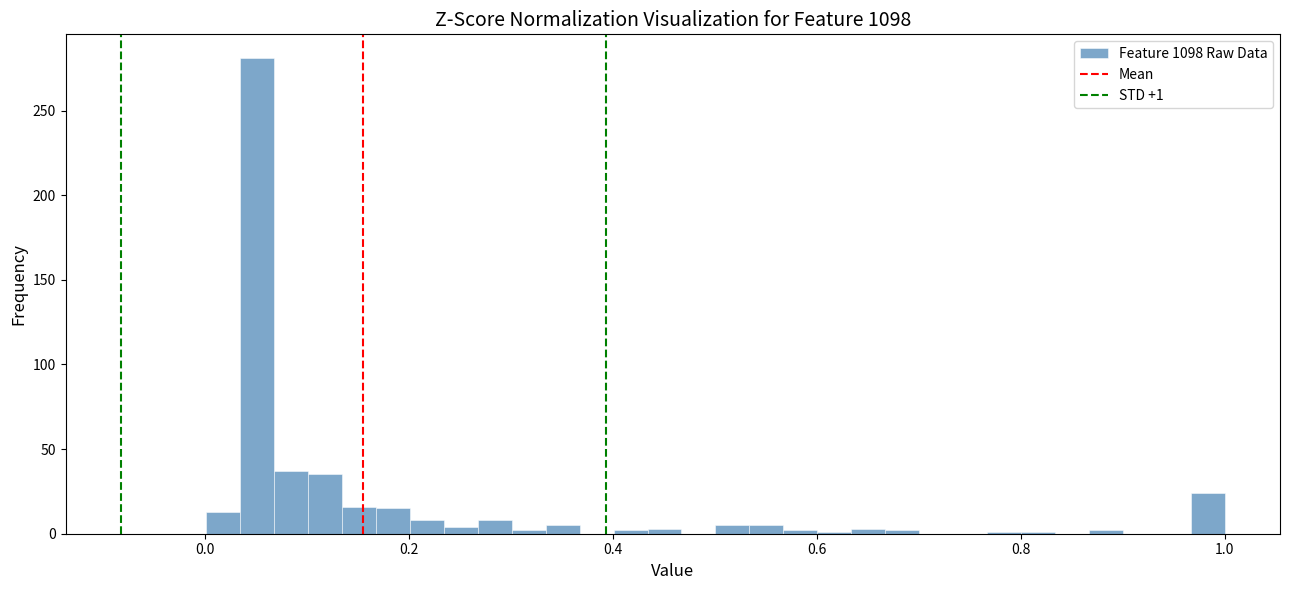

Read against the x-axis, roughly where is the centre of the tallest bar?

0.06